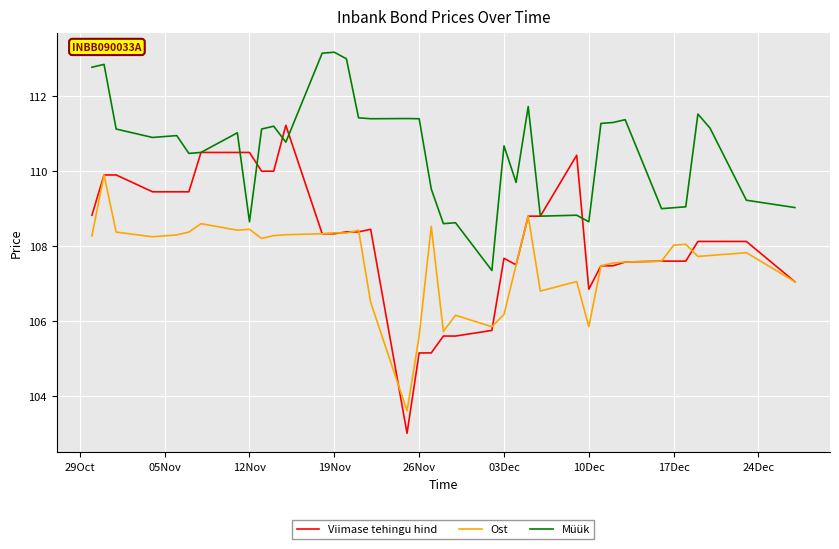

Which series has the largest total across all categories?

Müük